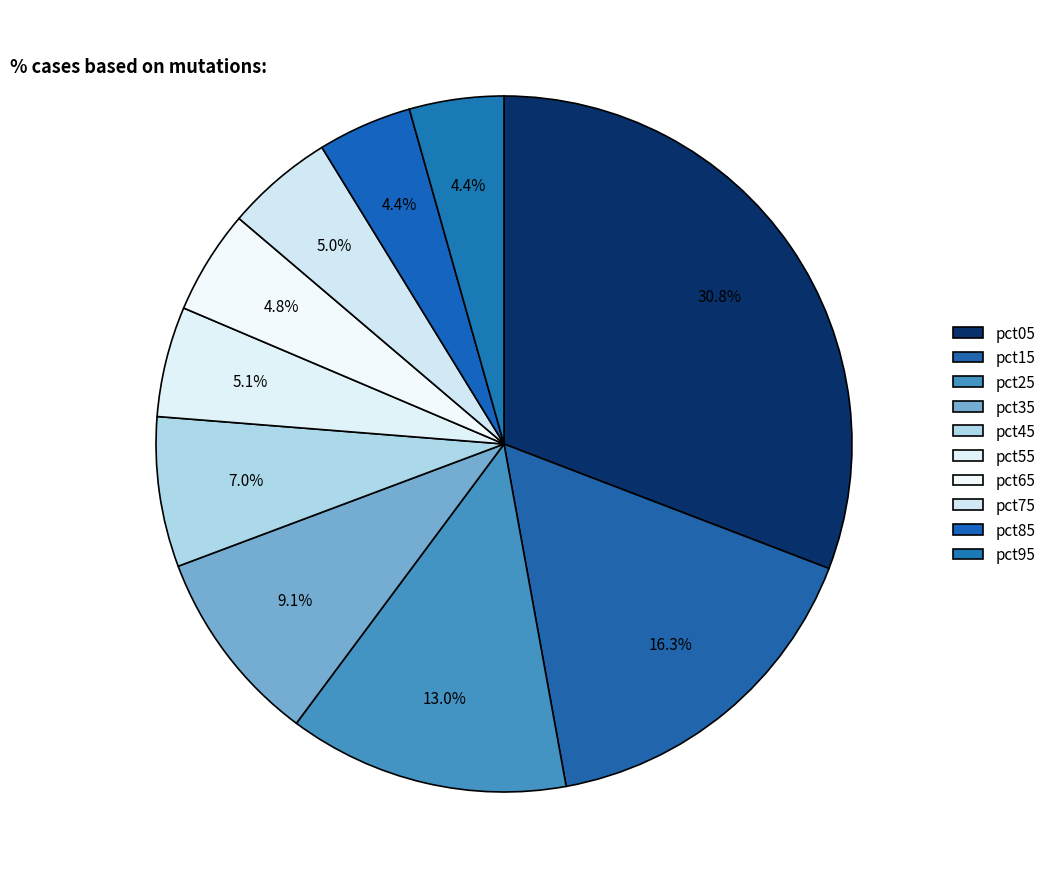

Which category has the smallest portion of the pie?

pct85